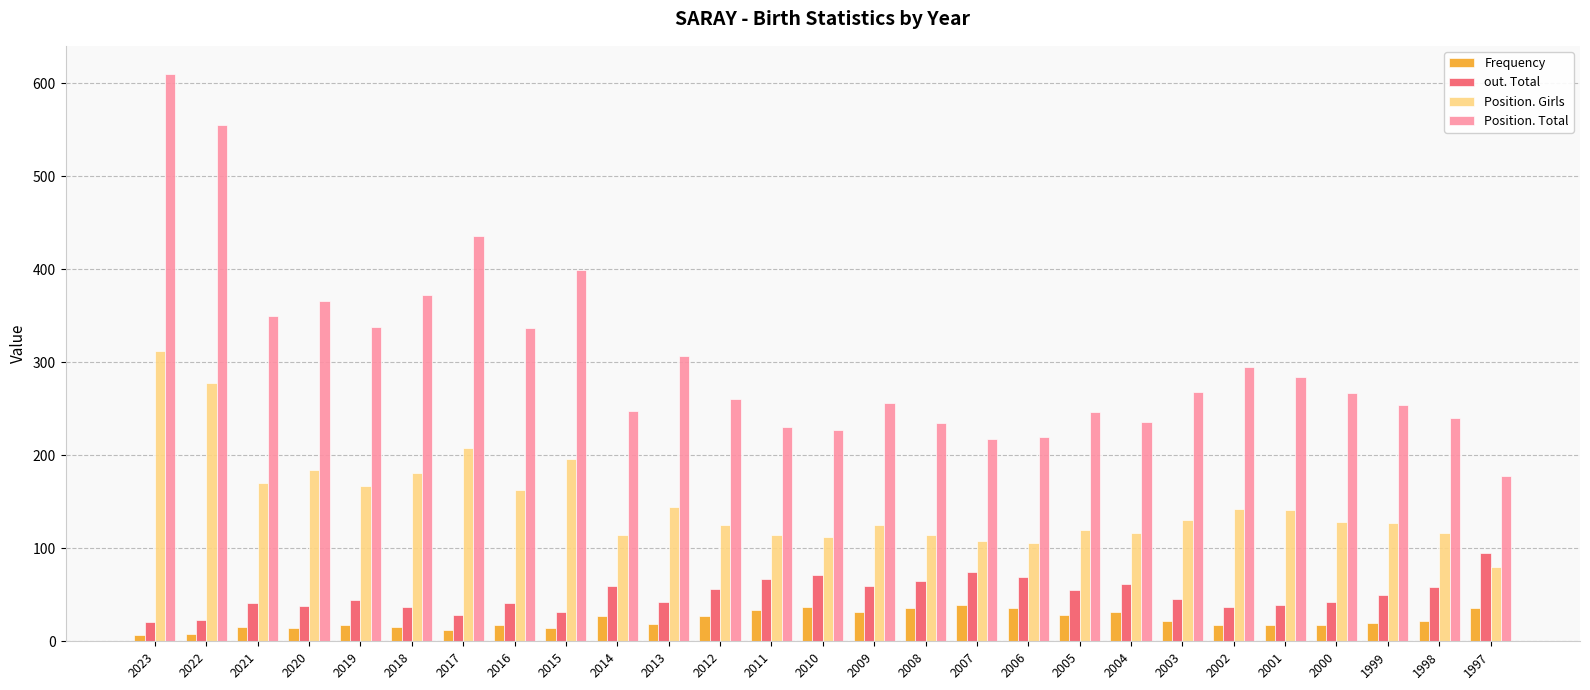

What is the total value across all series at 2009?

471